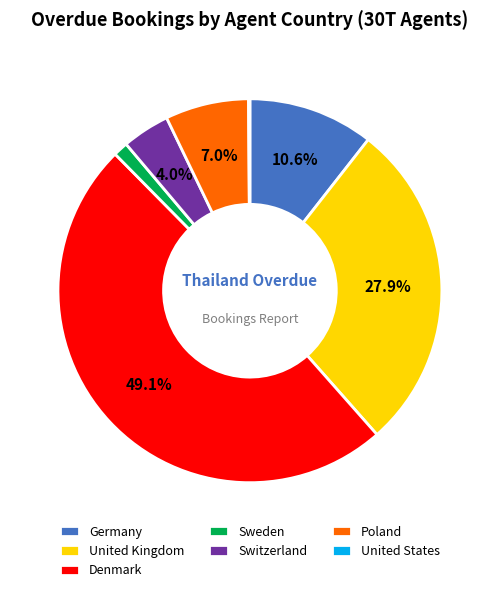

What percentage is NOT represented by Germany?

89.4%